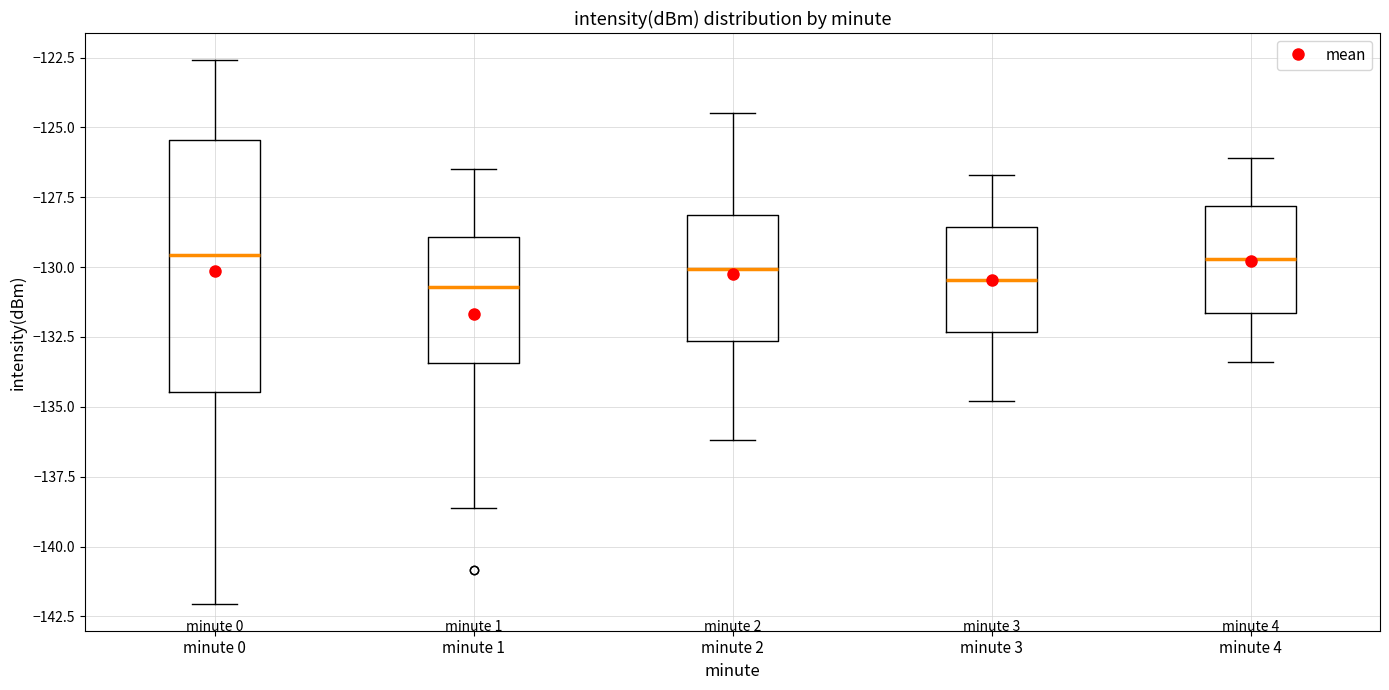

Where does the upper whisker of the box for minute 3 end on the y-axis? The values are not printed on the chart, so give them approximately, as read against the axis.

-126.5